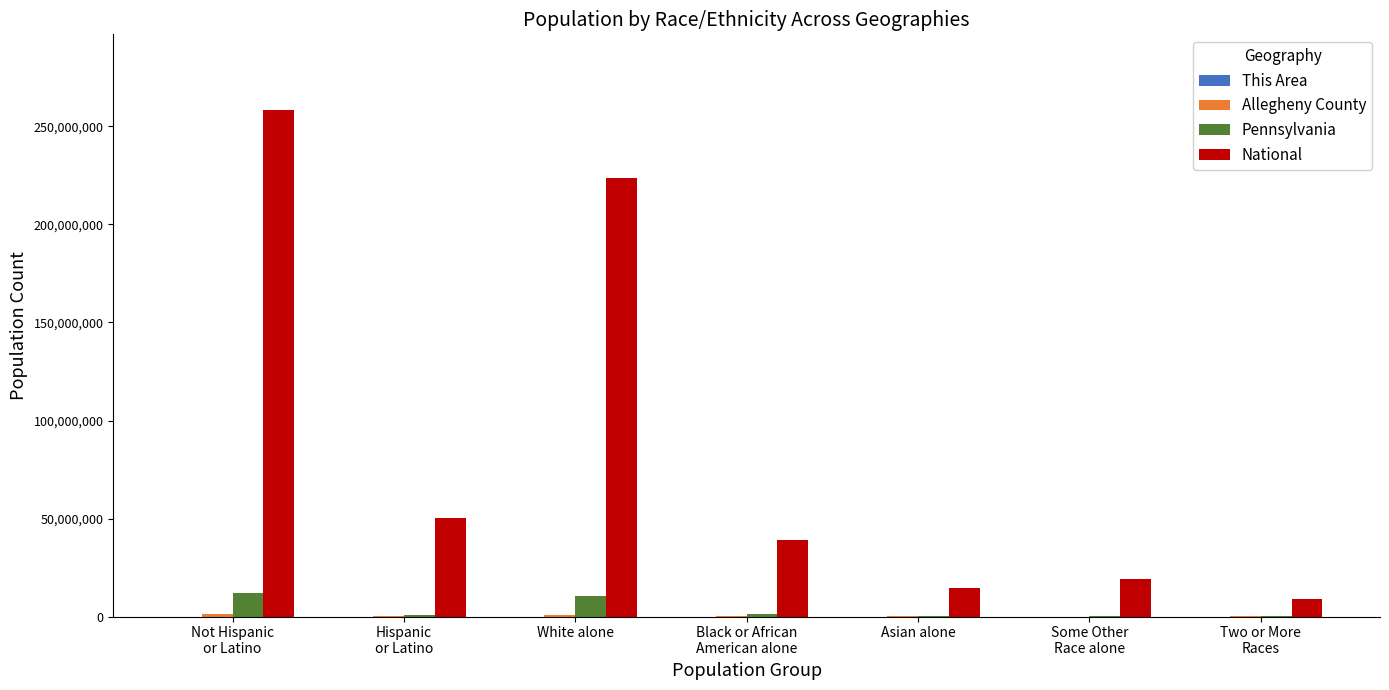

What is the maximum value shown in the chart?

258267944